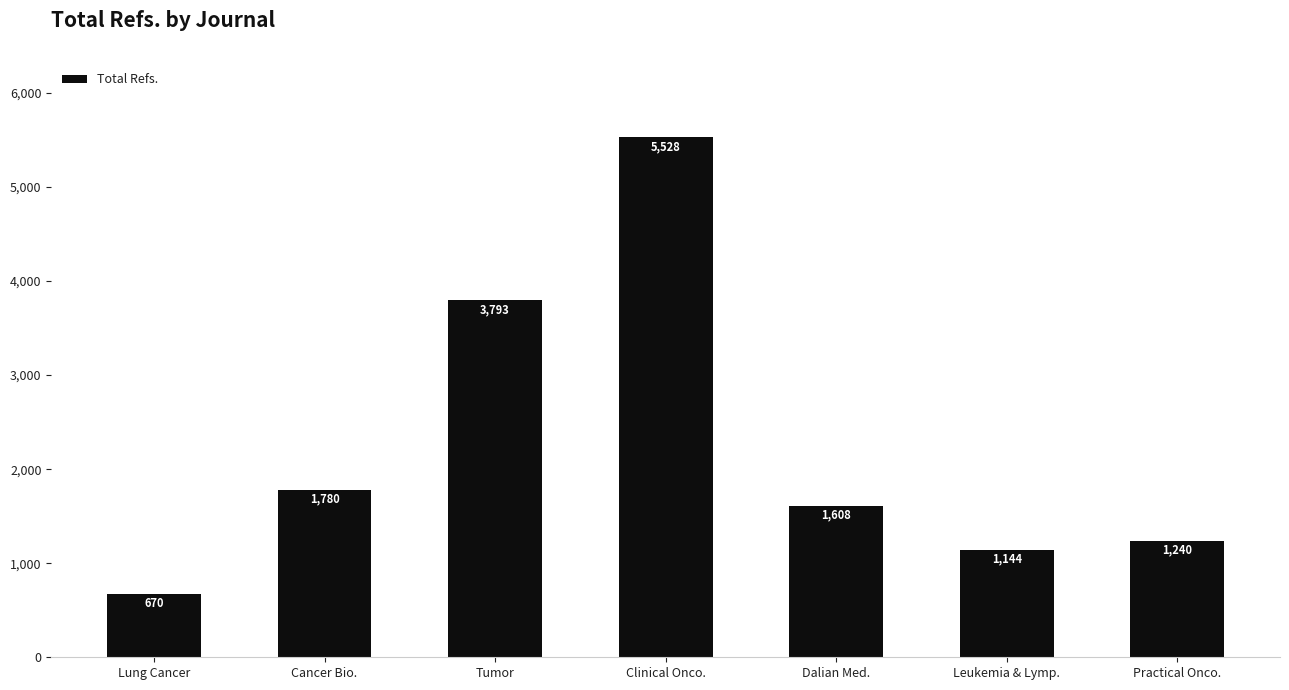

What is the sum of all values?

15763